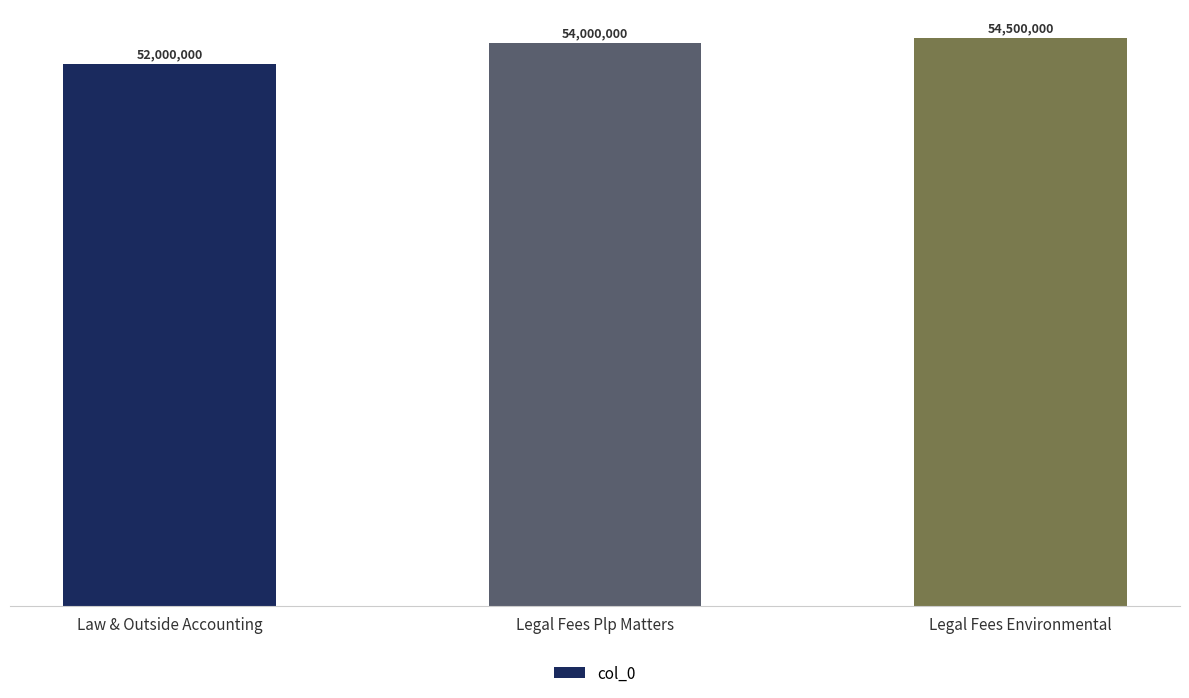

The value at Legal Fees Plp Matters is 54000000. True or false?

True